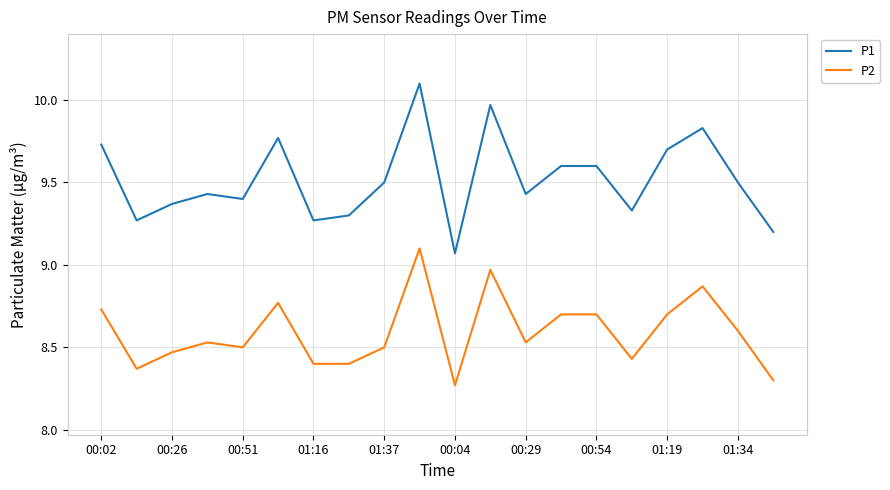

What is the difference between the maximum and minimum values in the P2 series?

0.8